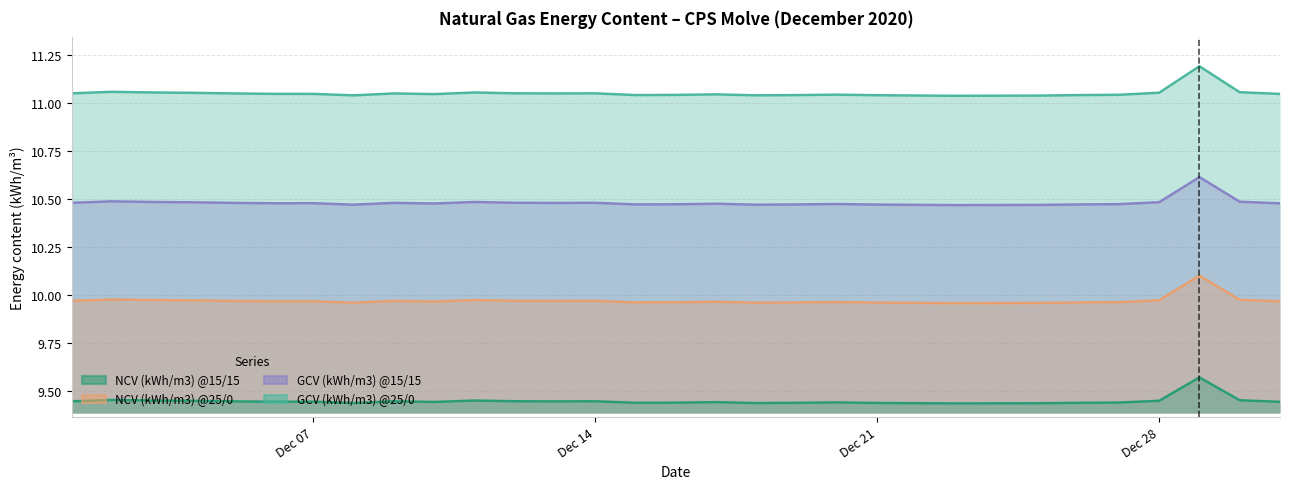

At how many categories does at least one series exceed 10?

31